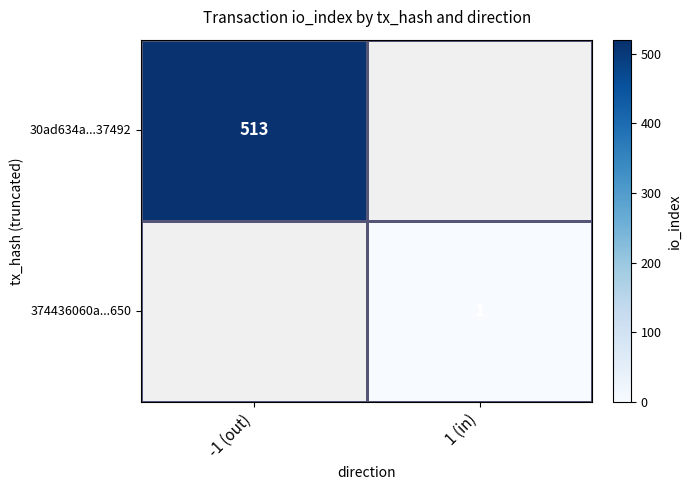

The value of 30ad634a...37492 at -1 (out) is 513. True or false?

True